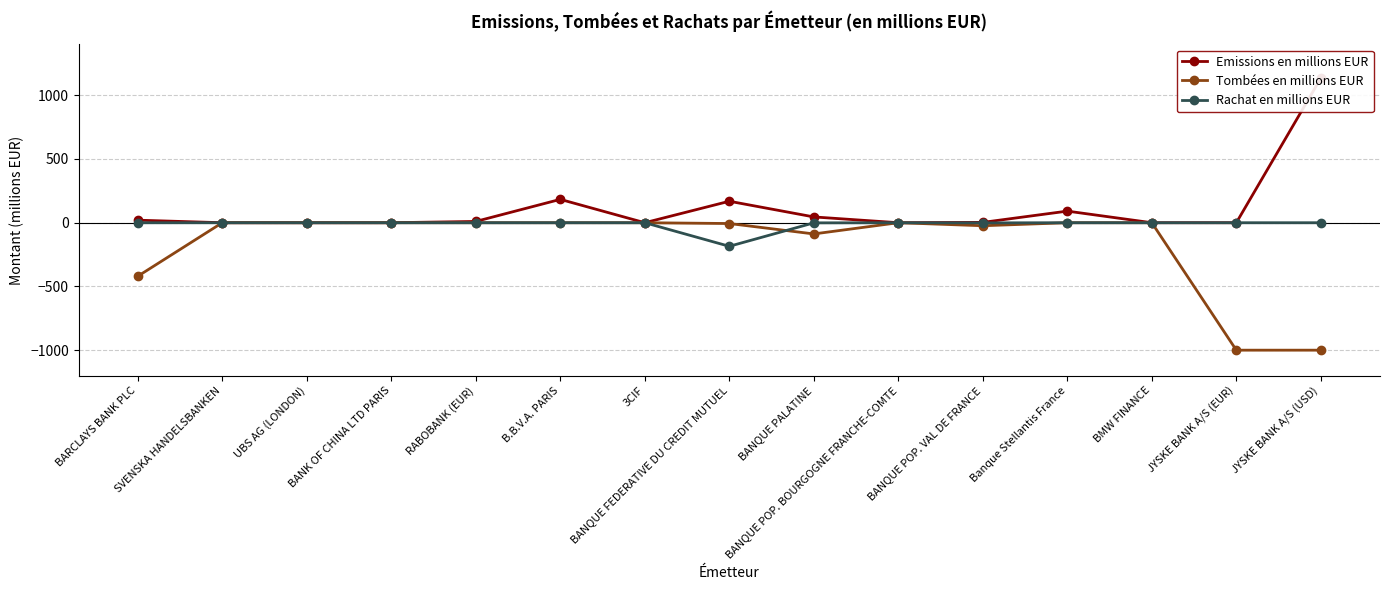

What position from the left is B.B.V.A. PARIS?

6